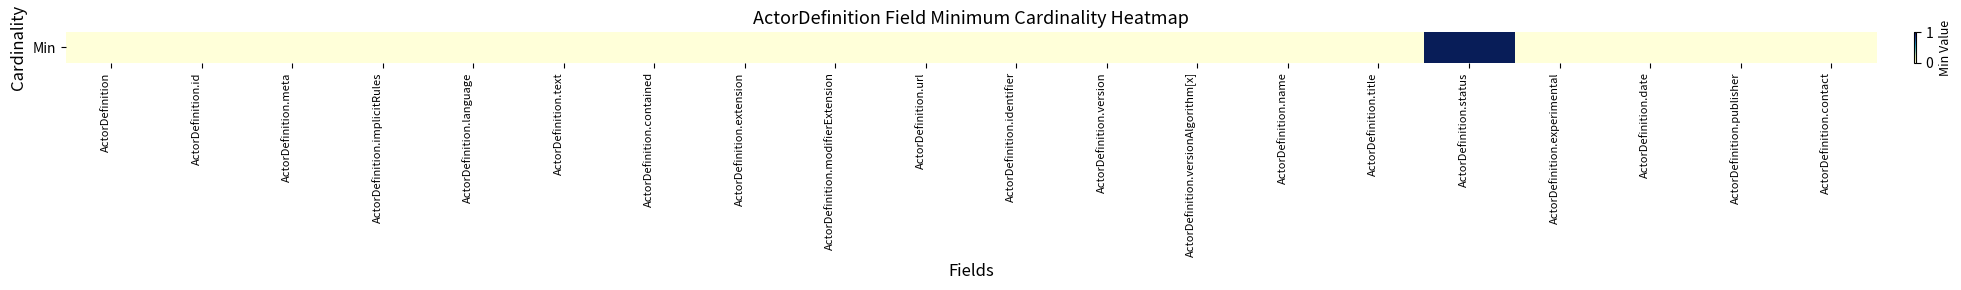

How many distinct data groups are displayed?

1